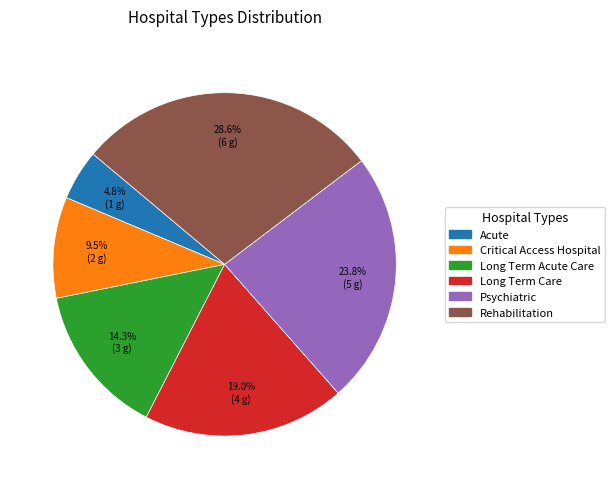

To the nearest percent, what portion does Rehabilitation represent?

29%